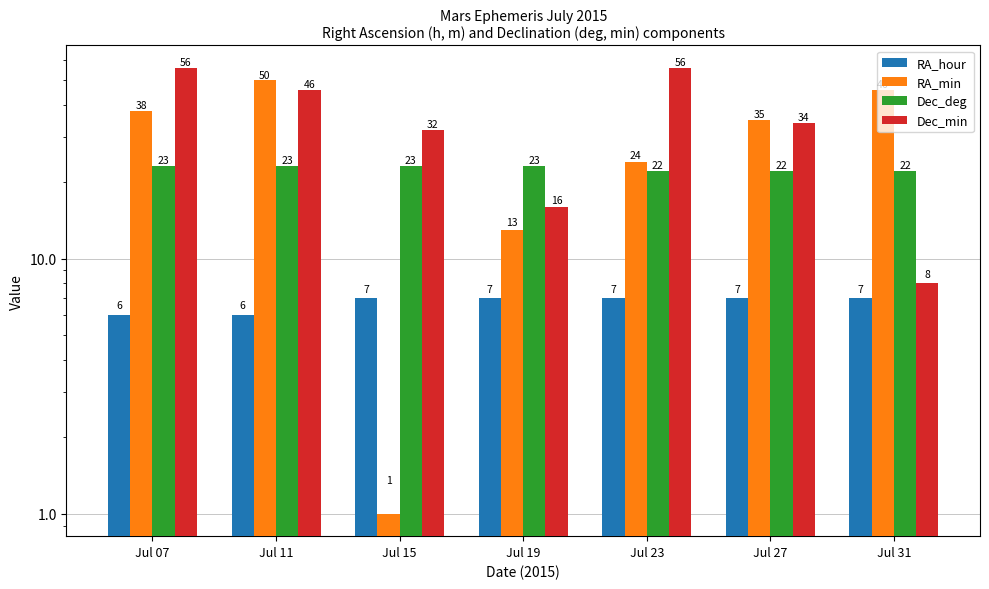

List the series in order of their overall mean, lowest first.

RA_hour, Dec_deg, RA_min, Dec_min